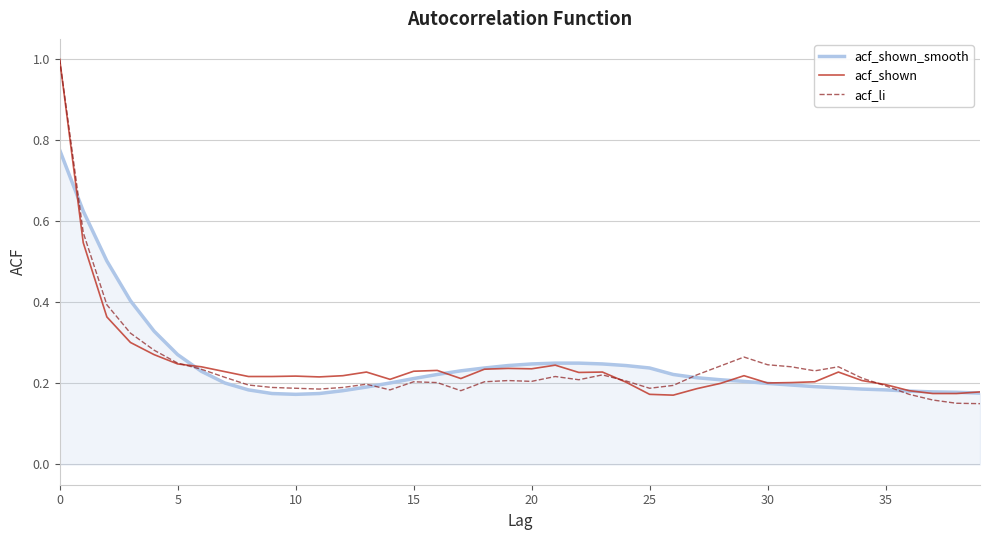

Does the chart have visible grid lines?

Yes